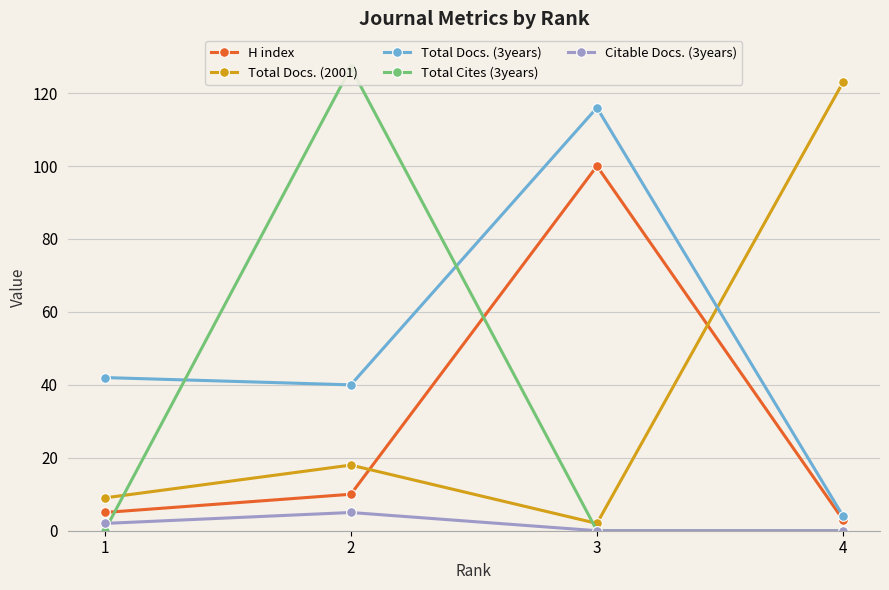

Reading left to right, transcribe all the data shown in this chart.

H index: 5	10	100	3
Total Docs. (2001): 9	18	2	123
Total Docs. (3years): 42	40	116	4
Total Cites (3years): 0	127	0	0
Citable Docs. (3years): 2	5	0	0